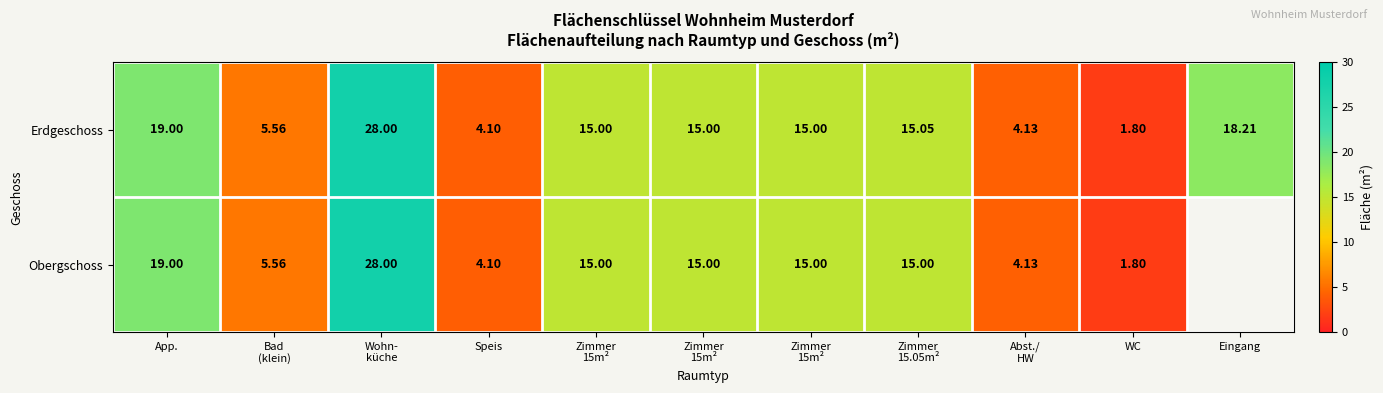

At Zimmer 15m², list the series in order from largest to smallest.

Erdgeschoss, Obergschoss